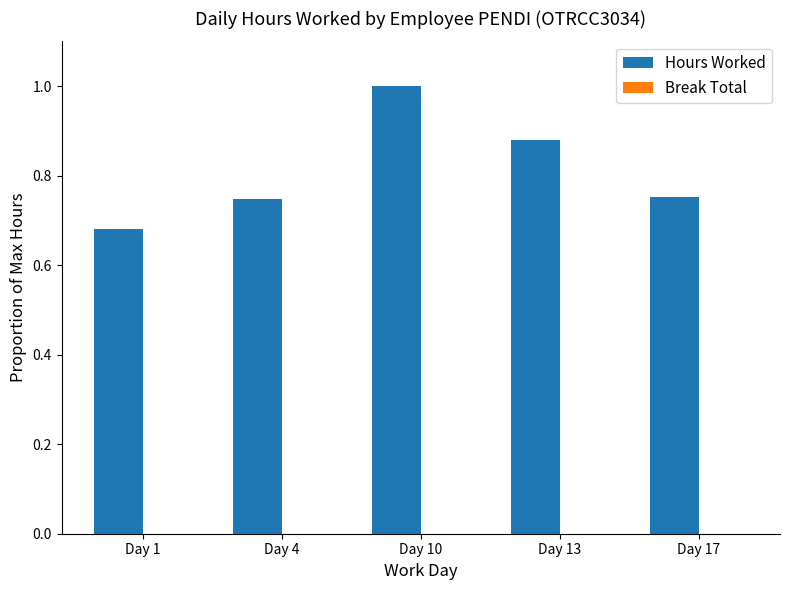

Which has a higher value, Day 13 or Day 17?

Day 13